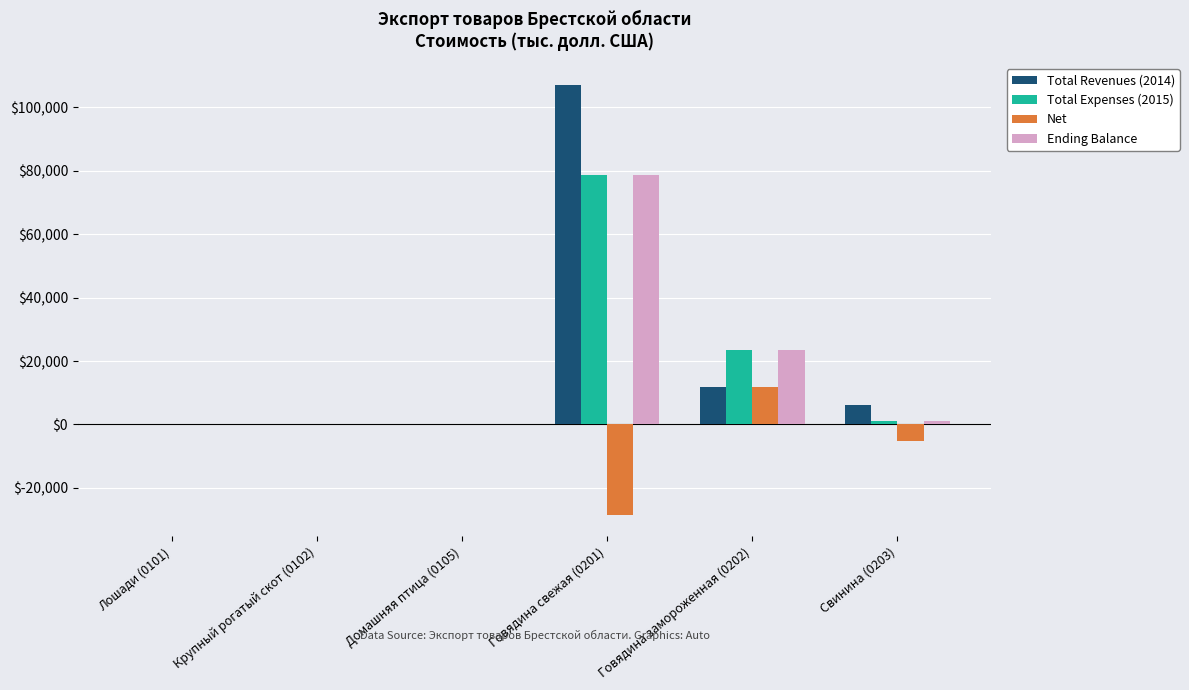

What is the approximate value of Total Expenses (2015) at Говядина замороженная (0202)?

23553.7